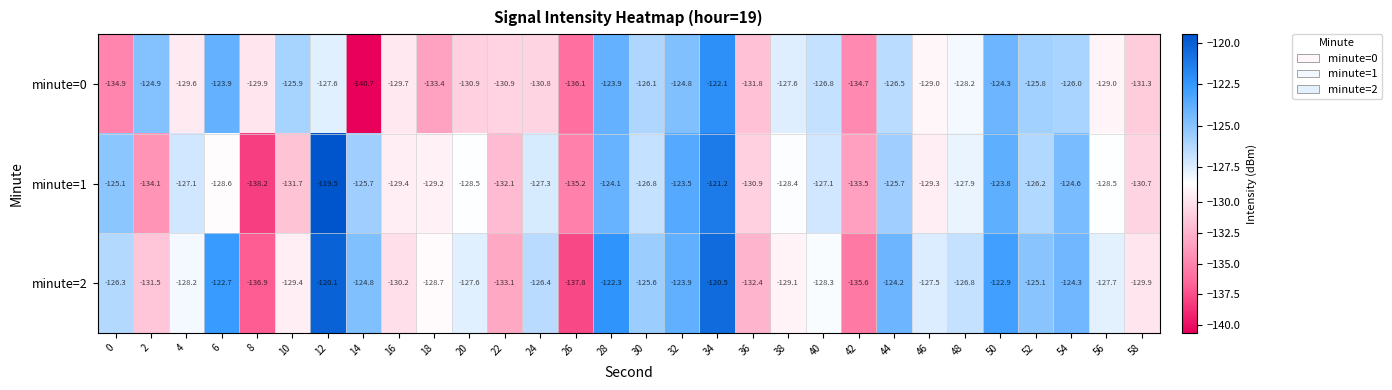

How many data points does each series have?

30